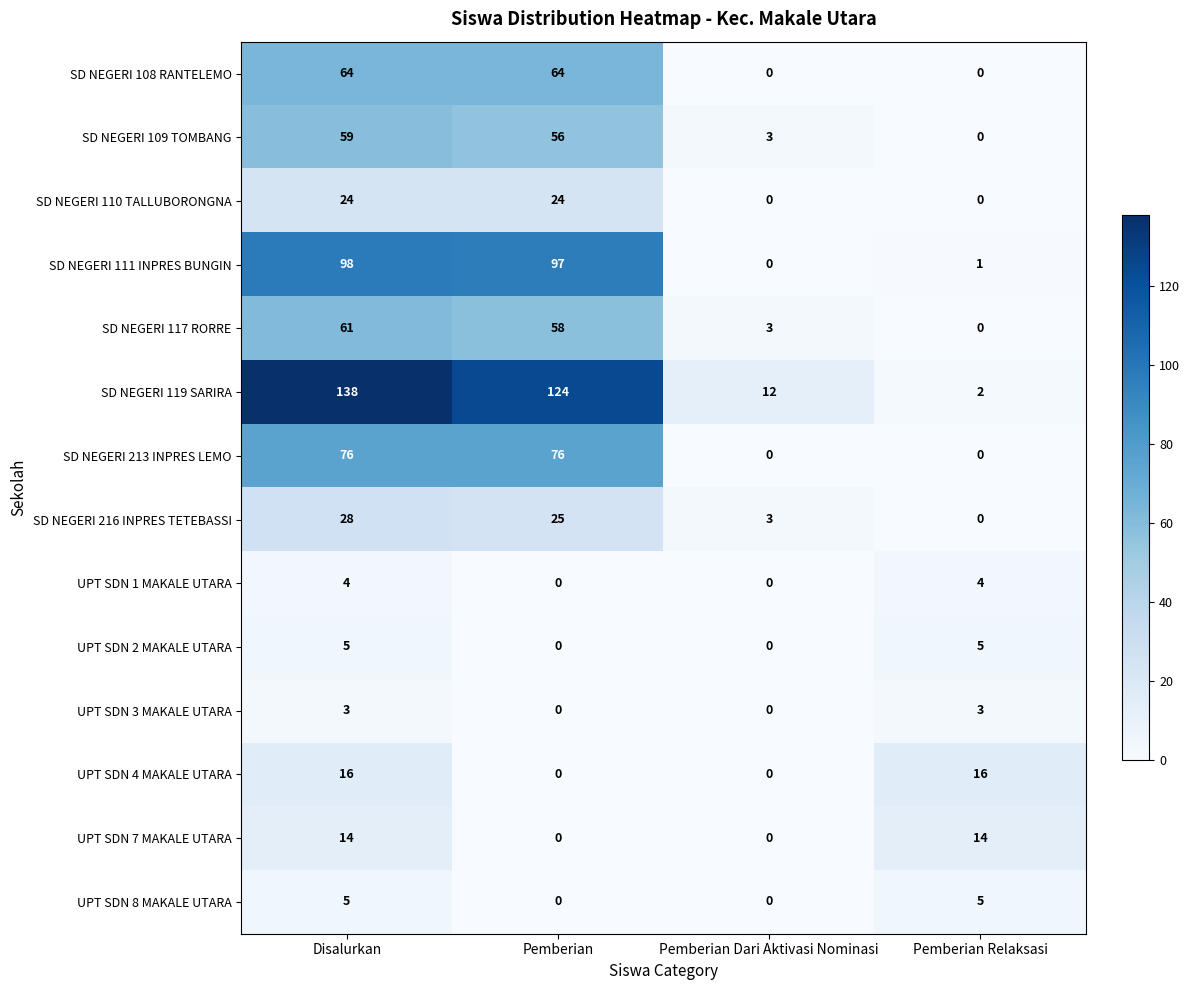

At which label is SD NEGERI 109 TOMBANG closest to 29?

Pemberian Dari Aktivasi Nominasi